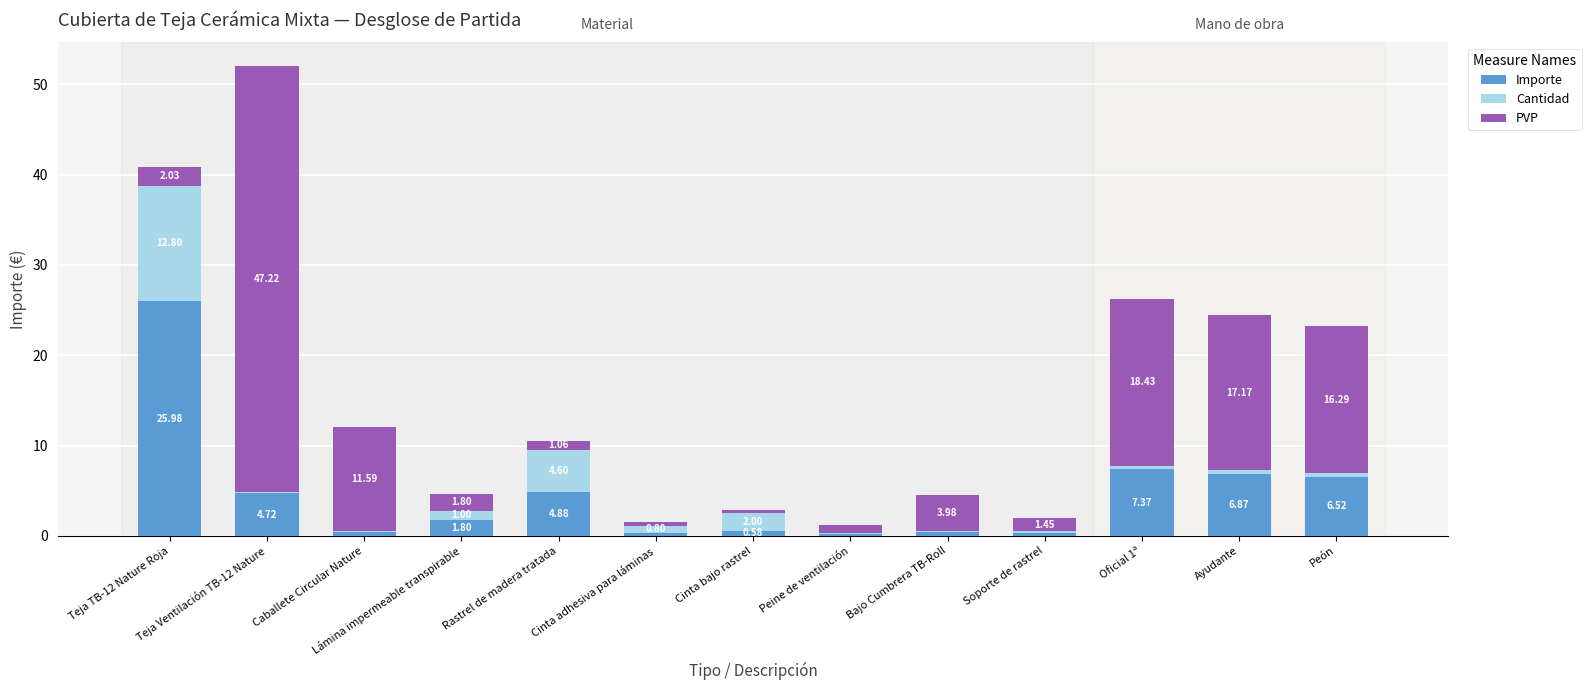

What is the sum of all Importe values?

60.4